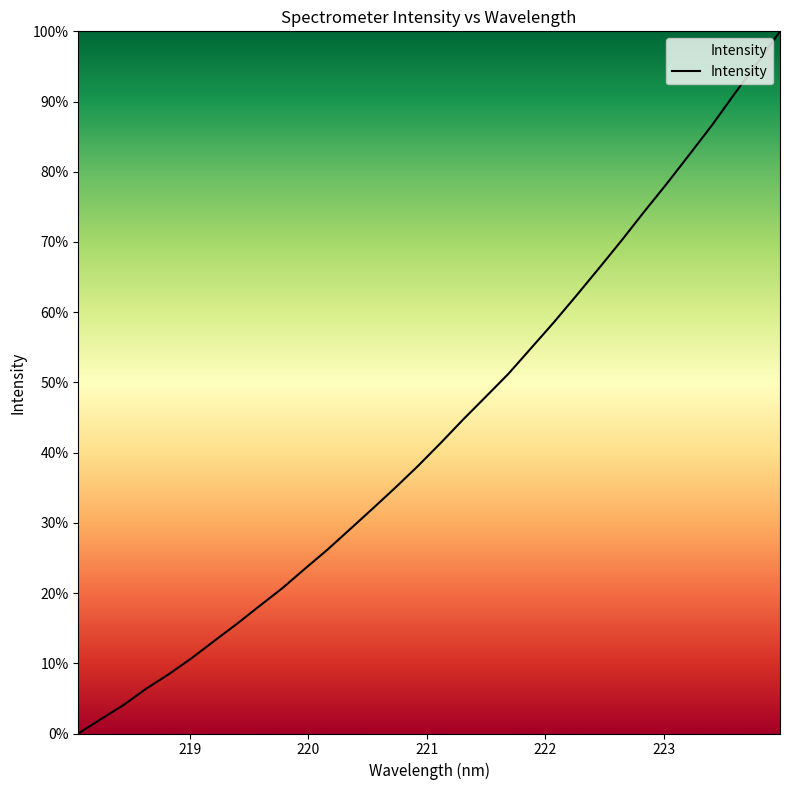

What is the difference between the maximum and minimum values?

100.0